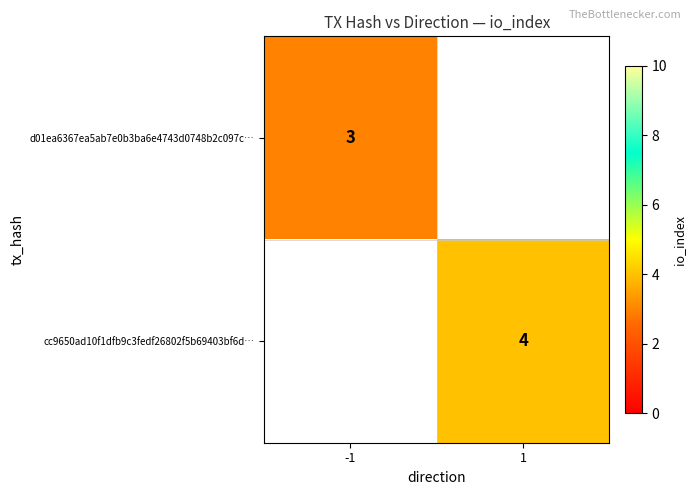

The value of d01ea6367ea5ab7e0b3ba6e4743d0748b2c097c… at -1 is 4. True or false?

False